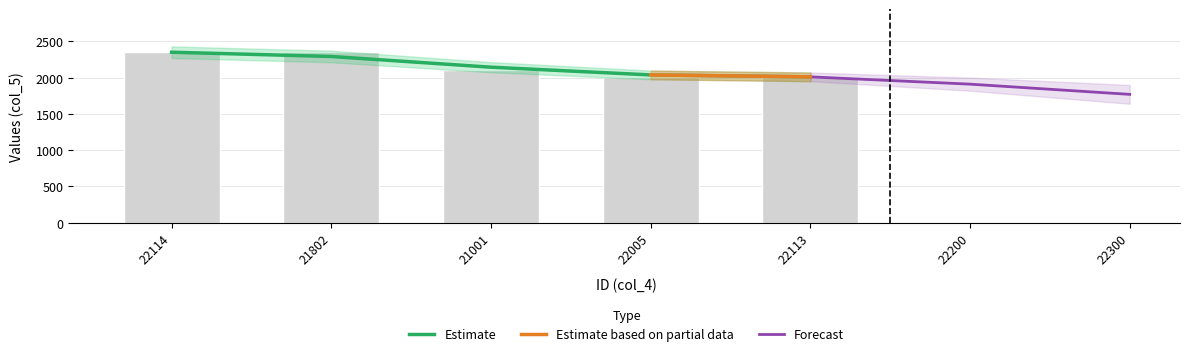

What position from the right is 22114?

5